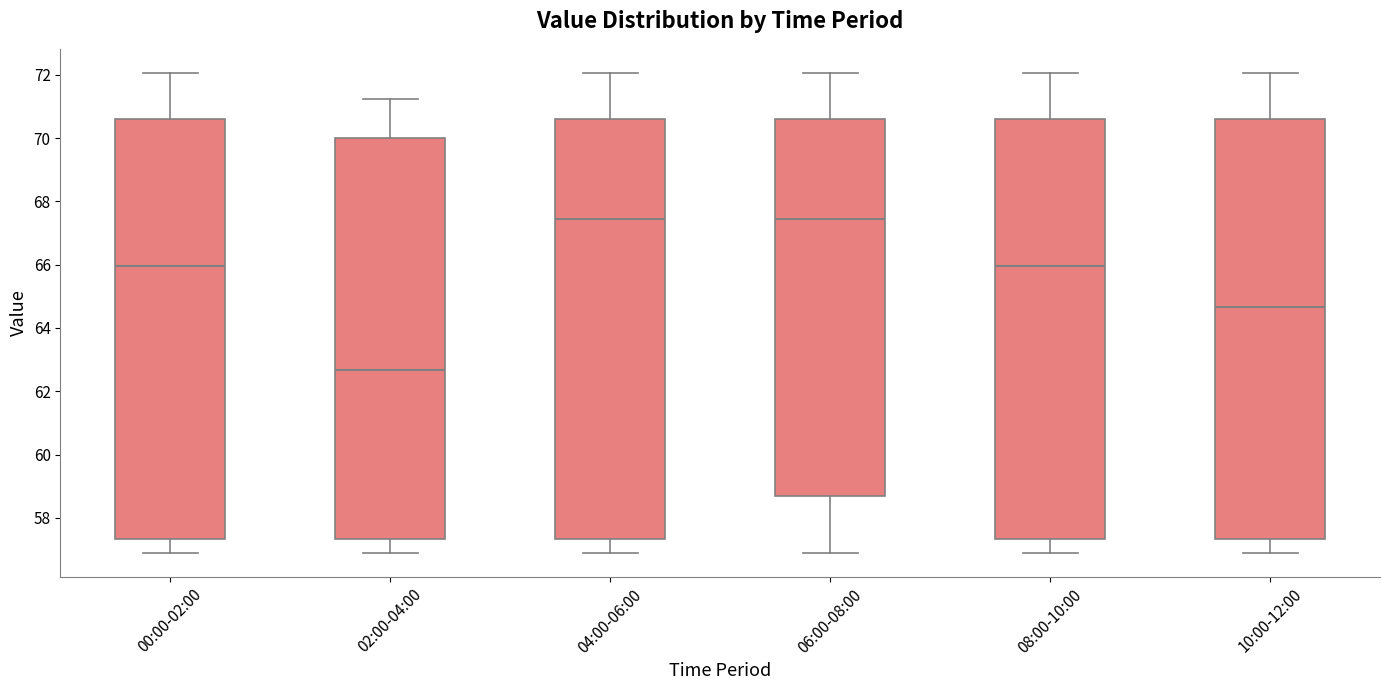

Where is the lower edge of the box for 02:00-04:00 on the y-axis? The values are not printed on the chart, so give them approximately, as read against the axis.

57.4